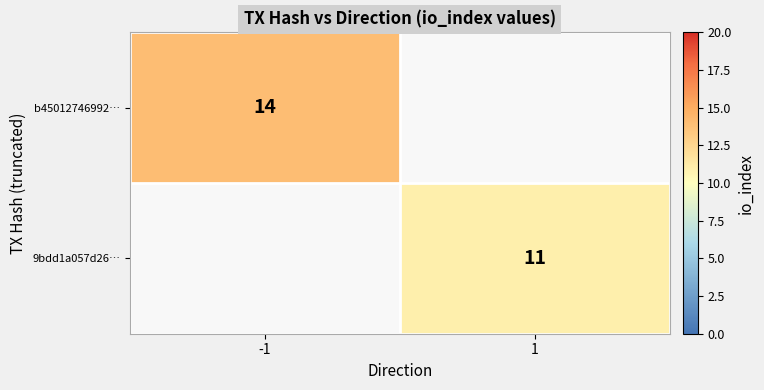

The value of 9bdd1a057d26… at 1 is 11. True or false?

True